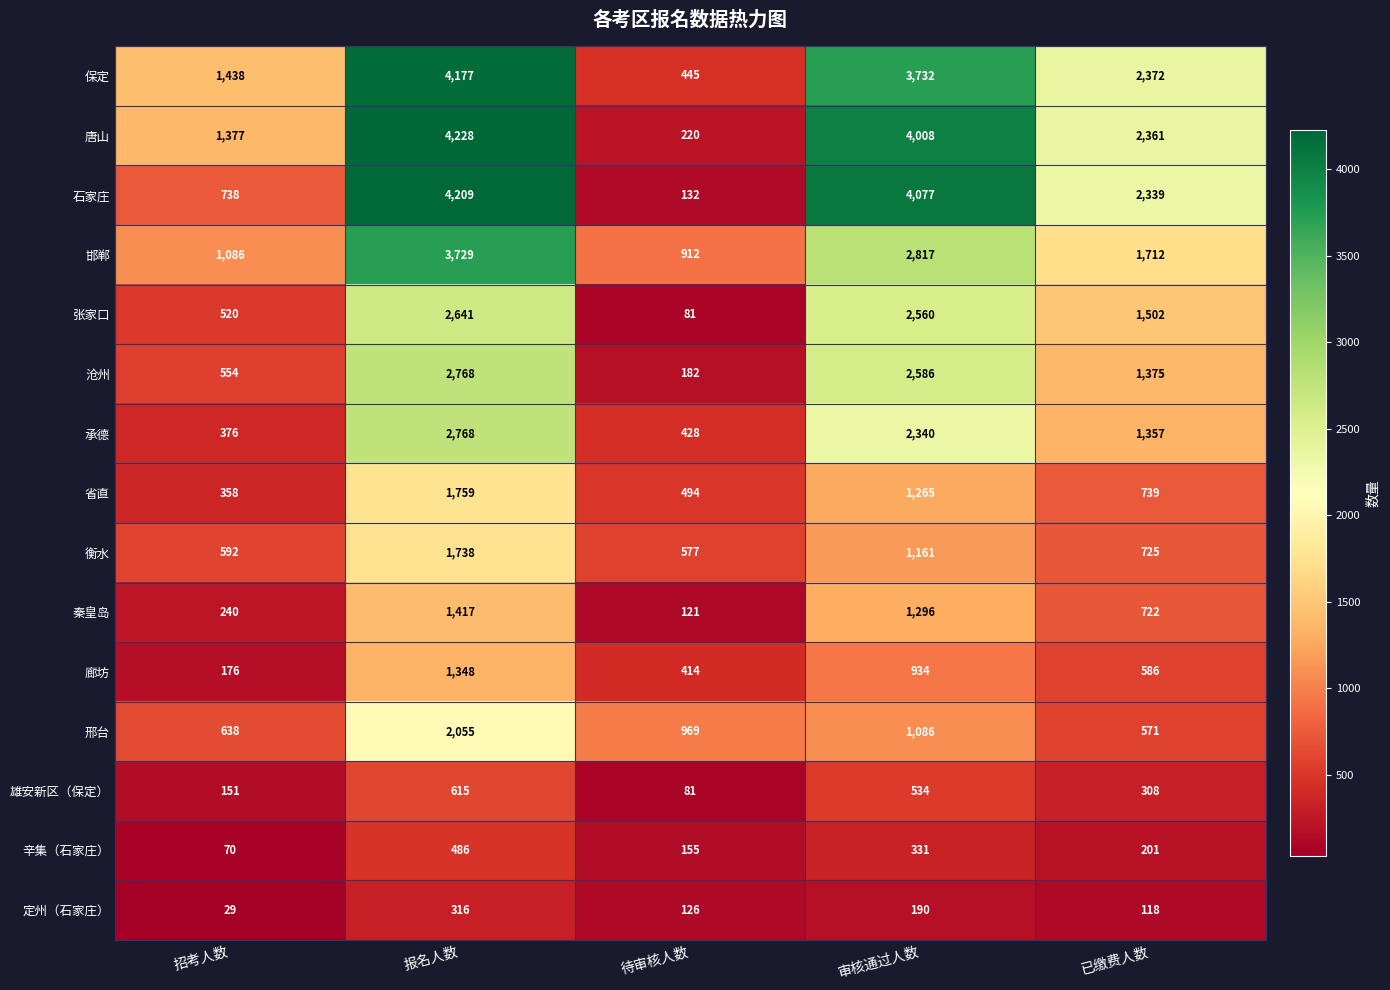

What is the spread (max minus min) of values at 报名人数?

3912